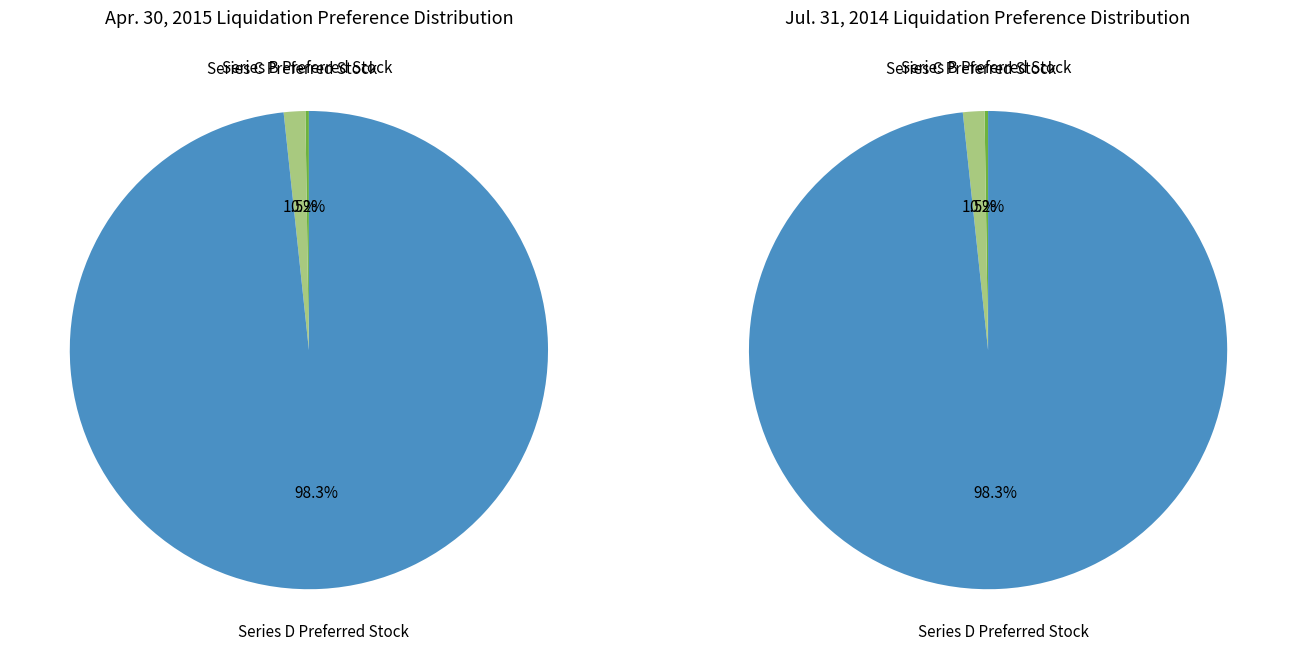

To the nearest percent, what percentage of the pie is Series C Preferred Stock?

1%